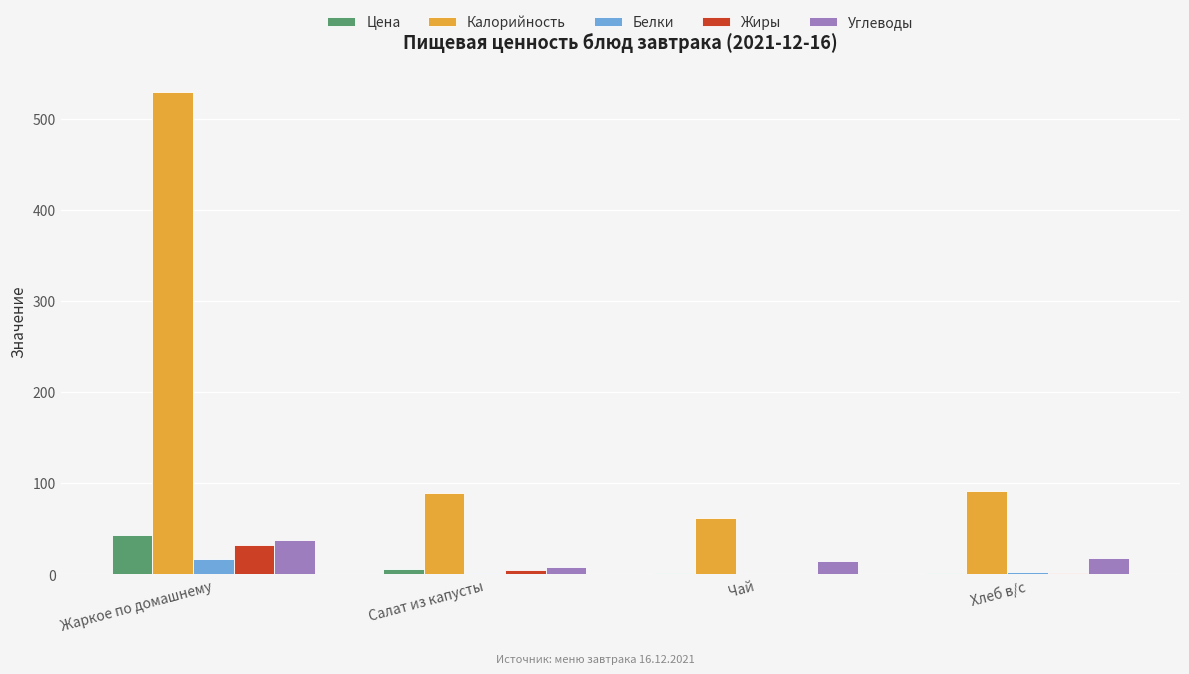

The Углеводы series shows 15.0 at Чай. True or false?

True